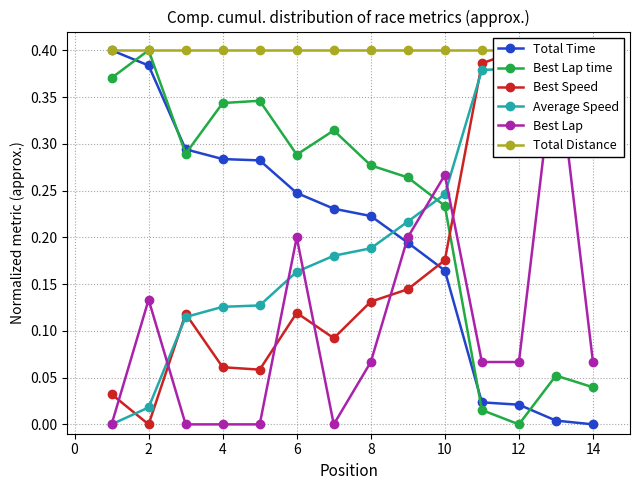

Count the number of data series in this chart.

6